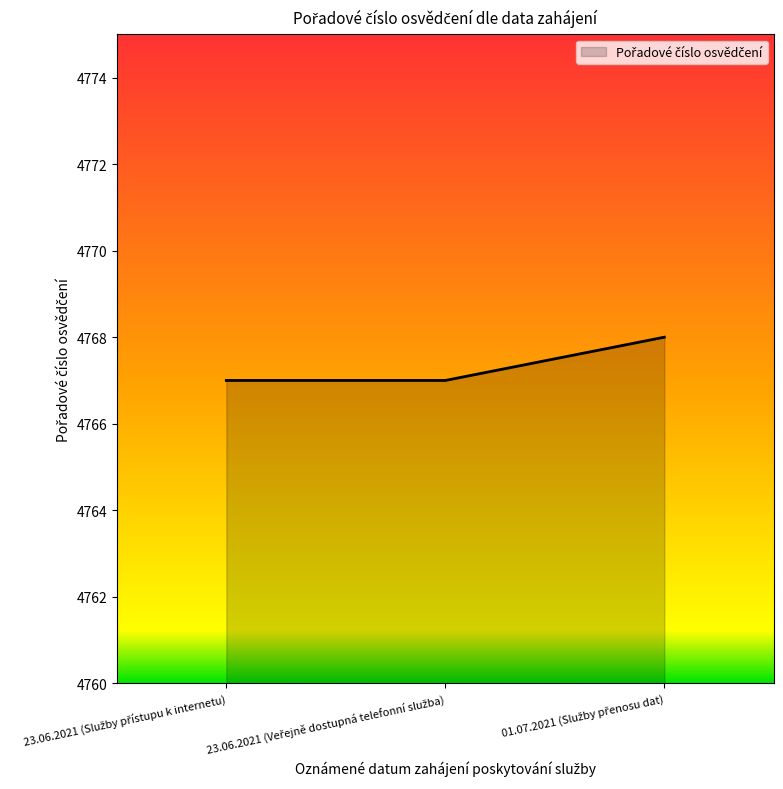

What is the minimum value shown in the chart?

4767